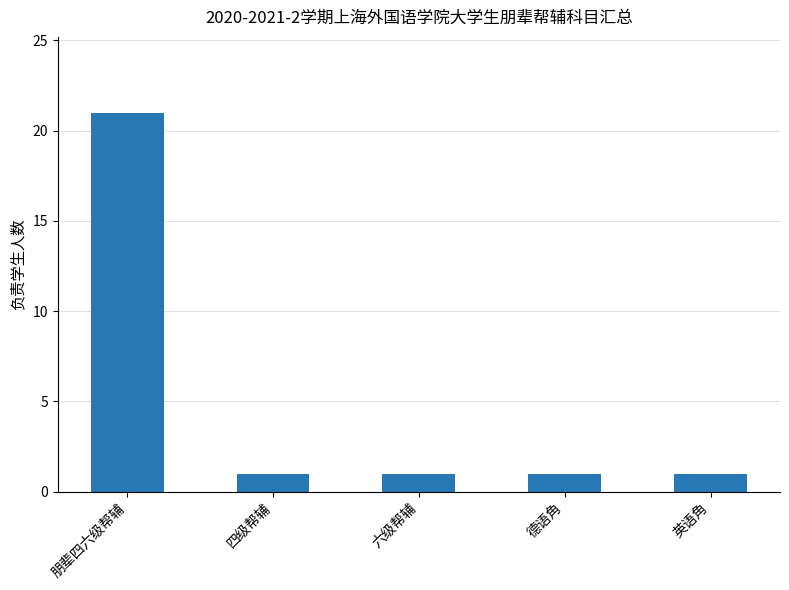

What is the difference between the maximum and second lowest values?

20